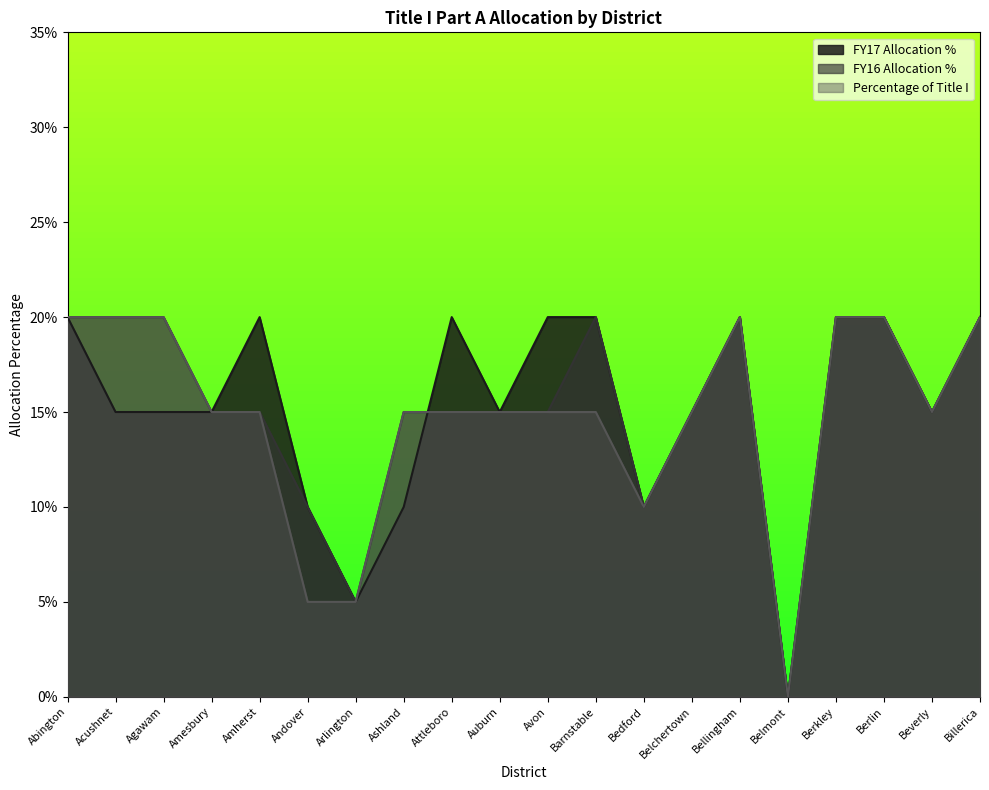

What is the difference between the FY16 Allocation % values at Amesbury and Barnstable?

0.1